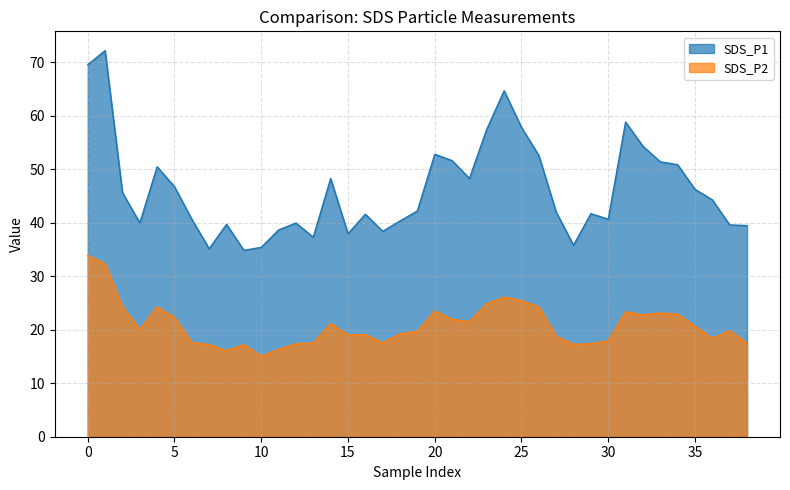

Which series has the largest range (max minus min)?

SDS_P1